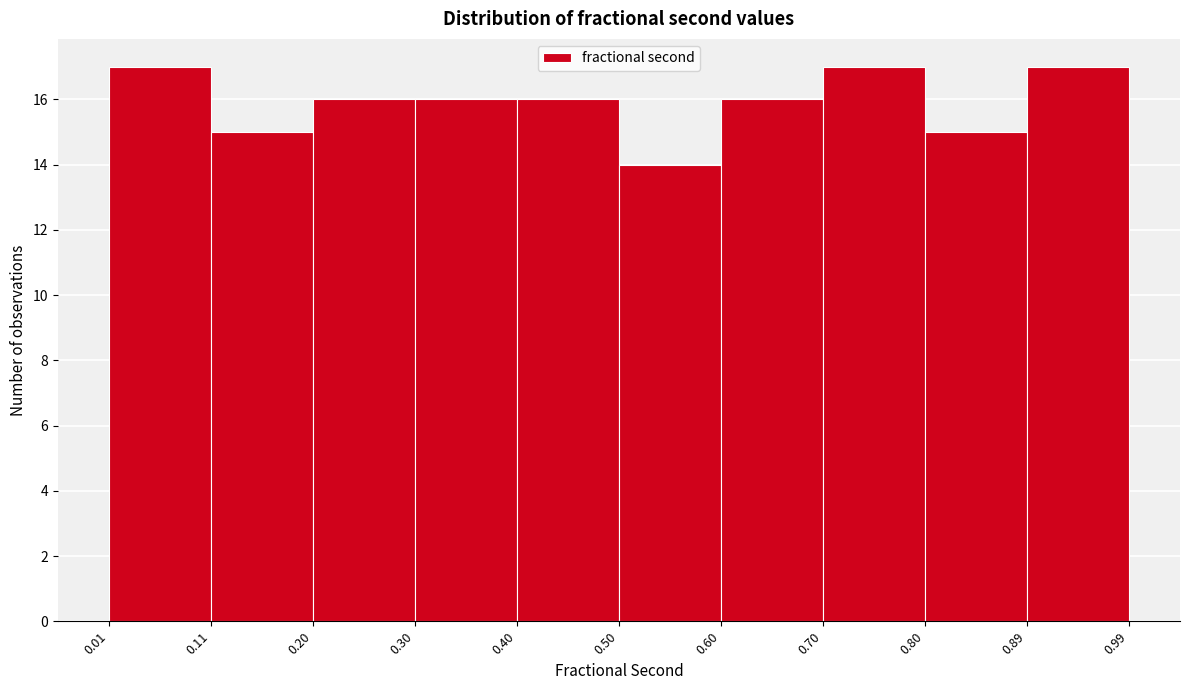

What is the height of the bar covering 0.50 to 0.60 on the x-axis? The values are not printed on the chart, so give them approximately, as read against the axis.

14